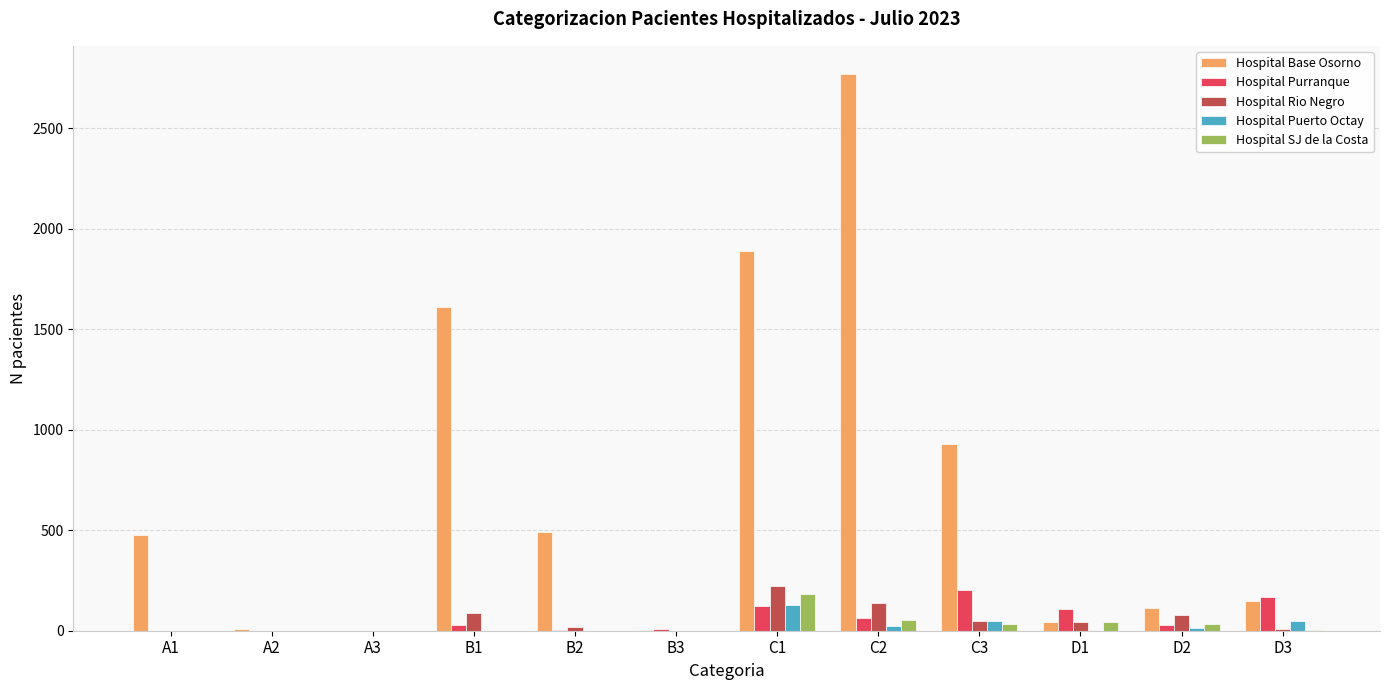

Does the chart contain stacked bars?

No